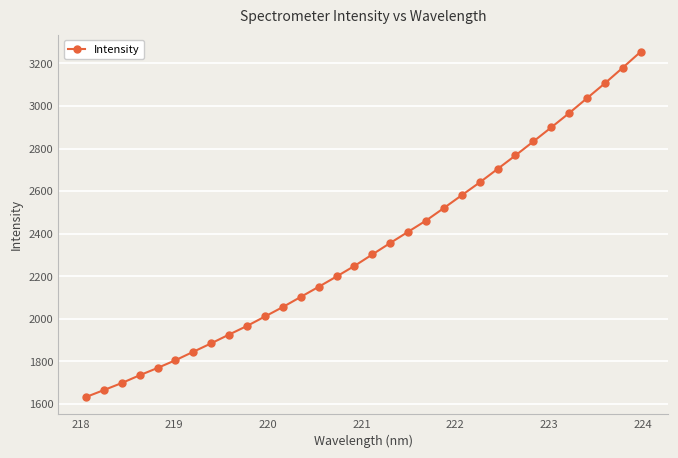

What is the average value?

2334.8